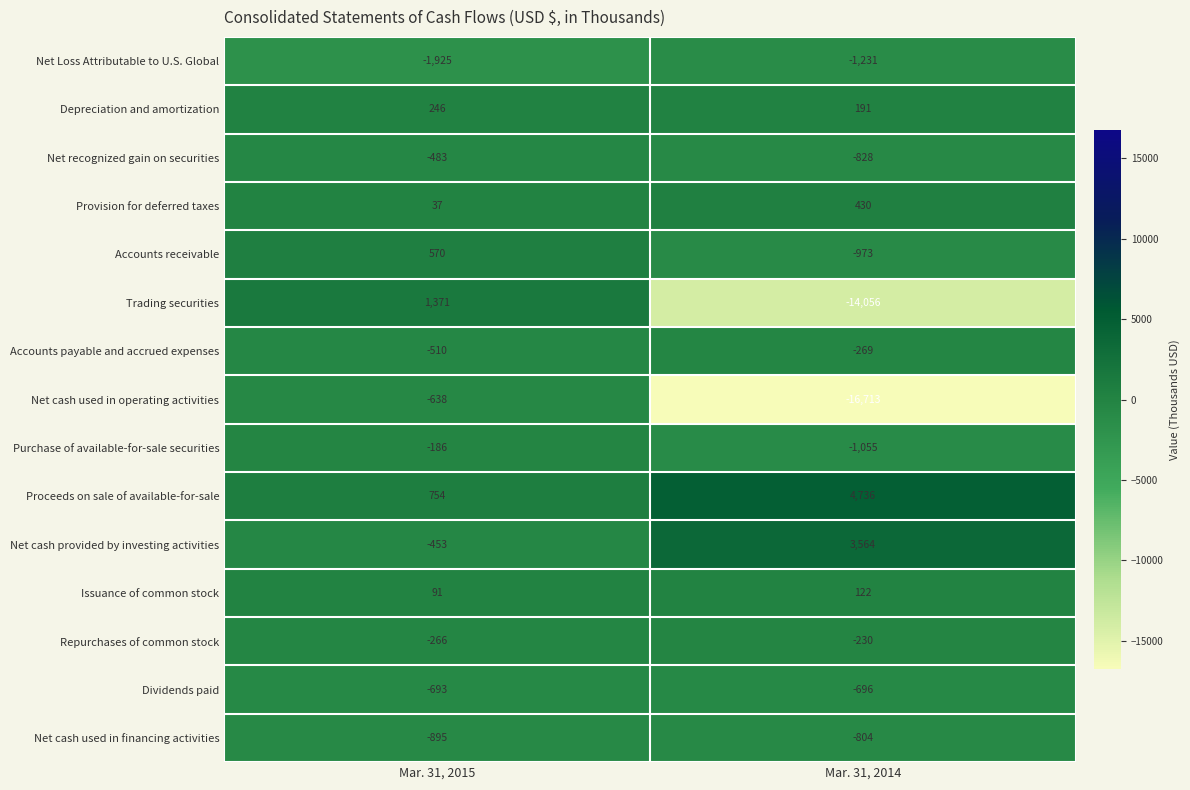

Which category has the highest value in the Accounts receivable series?

Mar. 31, 2015